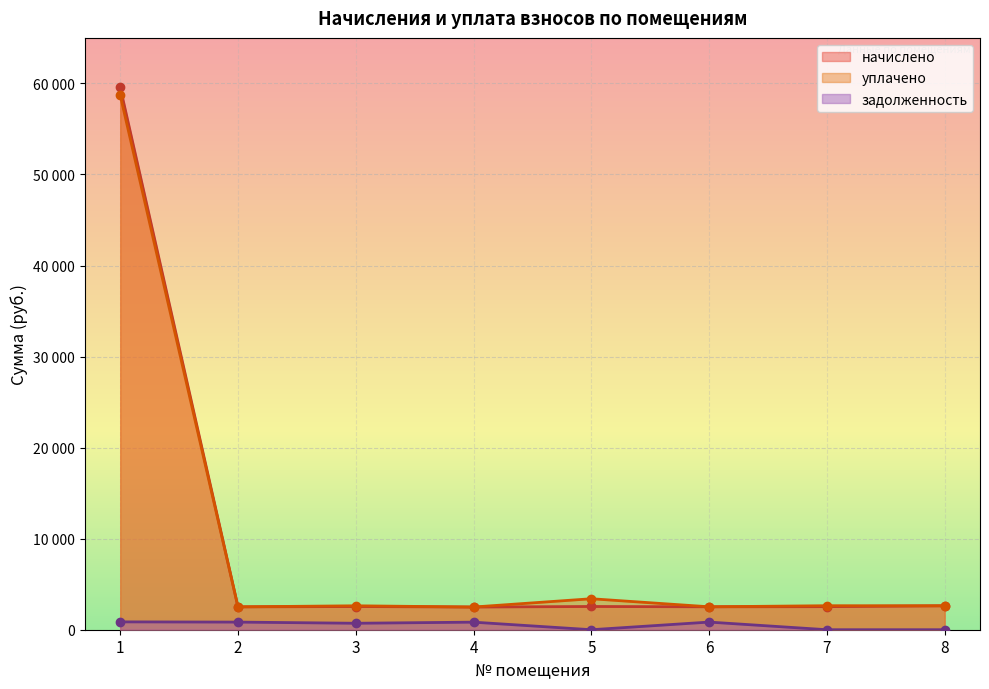

Between 4 and 6, which series saw the biggest shift?

начислено